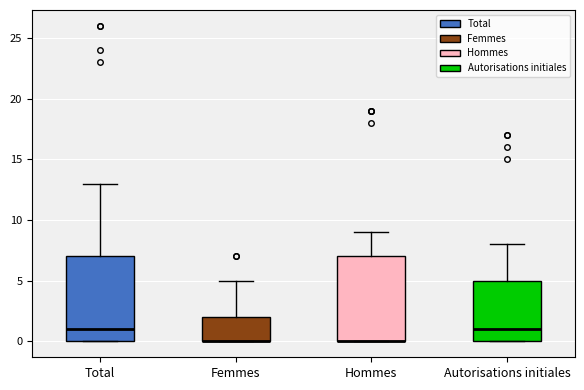

Where is the upper edge of the box for Hommes on the y-axis? The values are not printed on the chart, so give them approximately, as read against the axis.

7